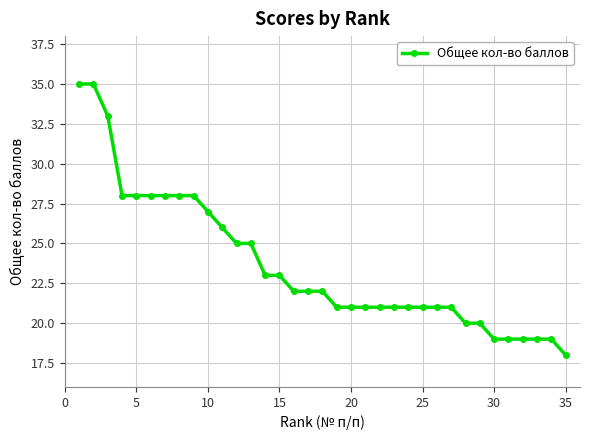

What is the value of the 6th point from the left?

28